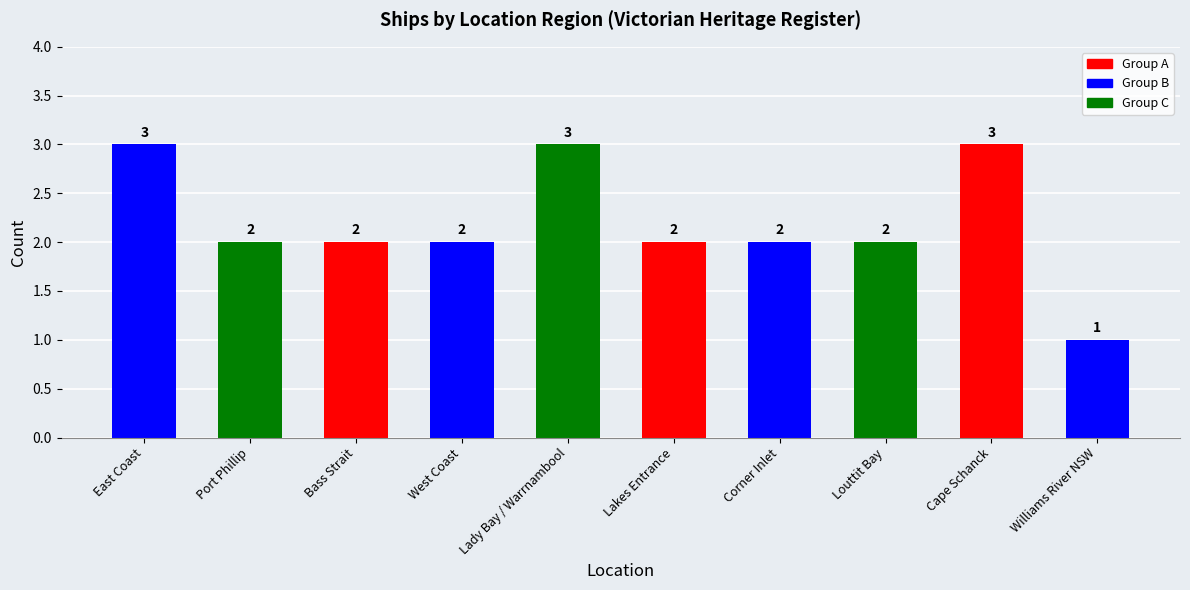

Count the number of categories in the chart.

10